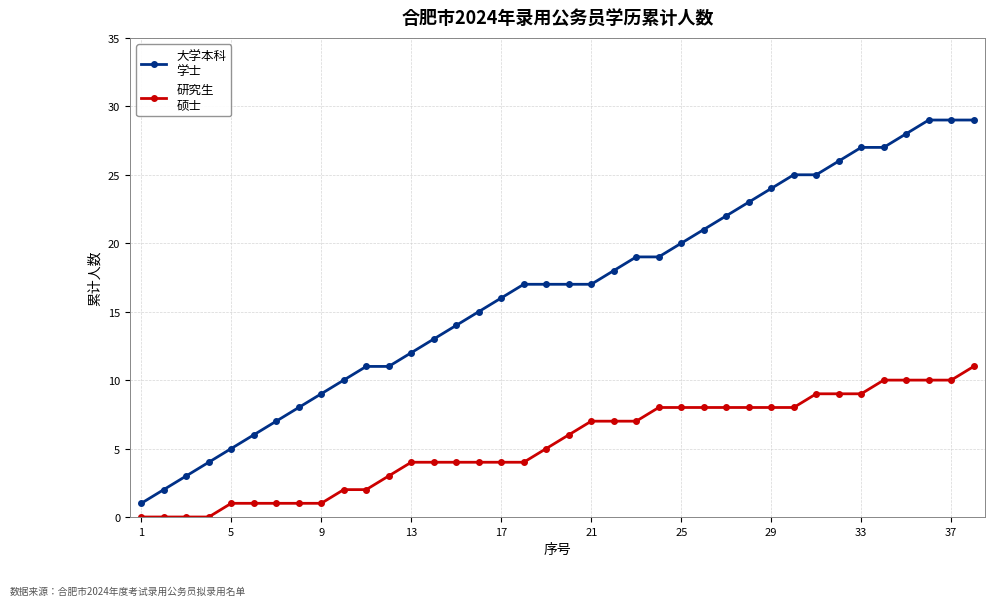

What is the maximum value shown in the chart?

29